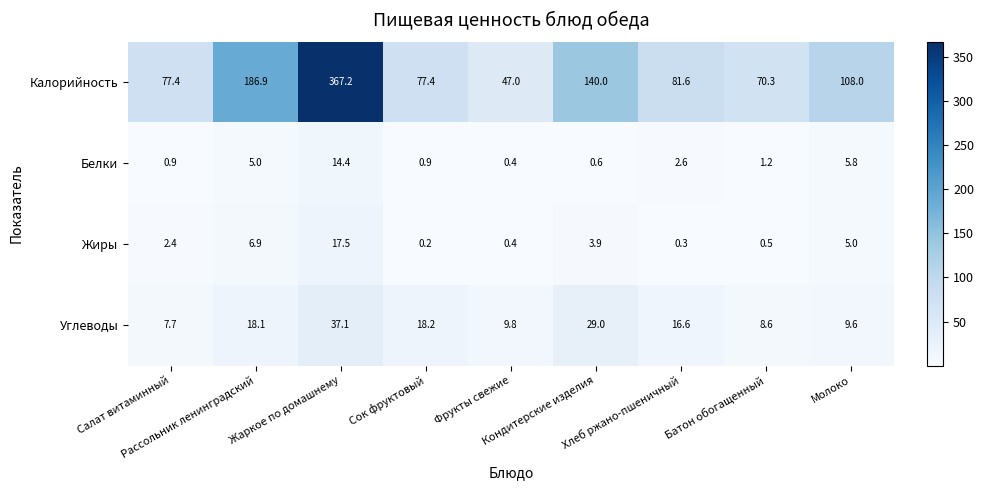

Which series has the largest range (max minus min)?

Калорийность